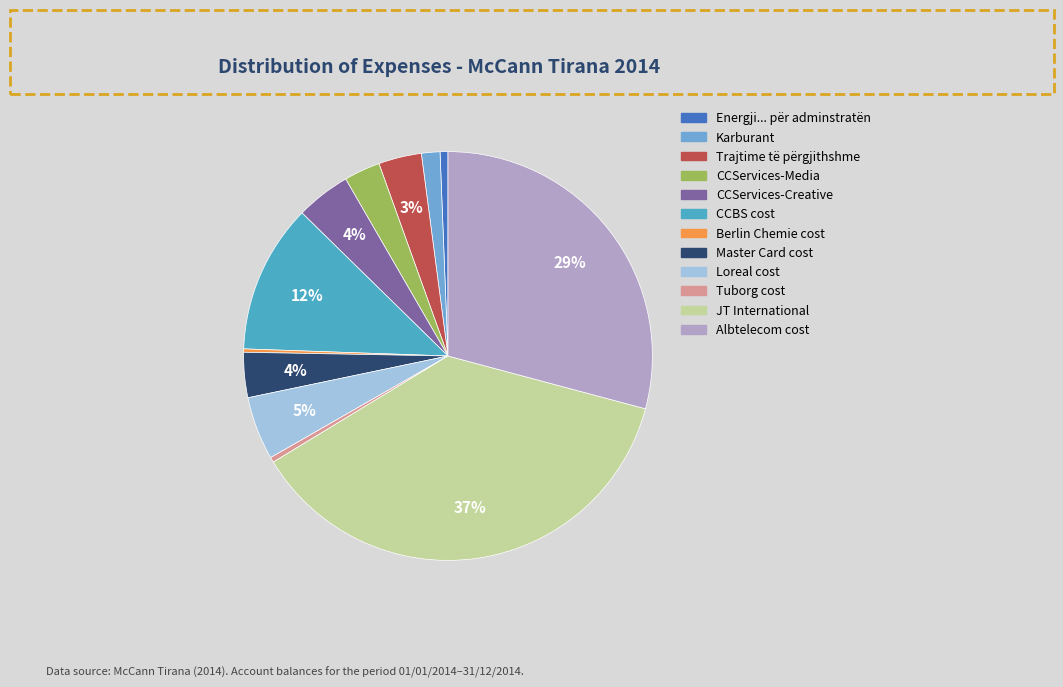

What is the change in value from CCServices-Media to Master Card cost?

+284959.6